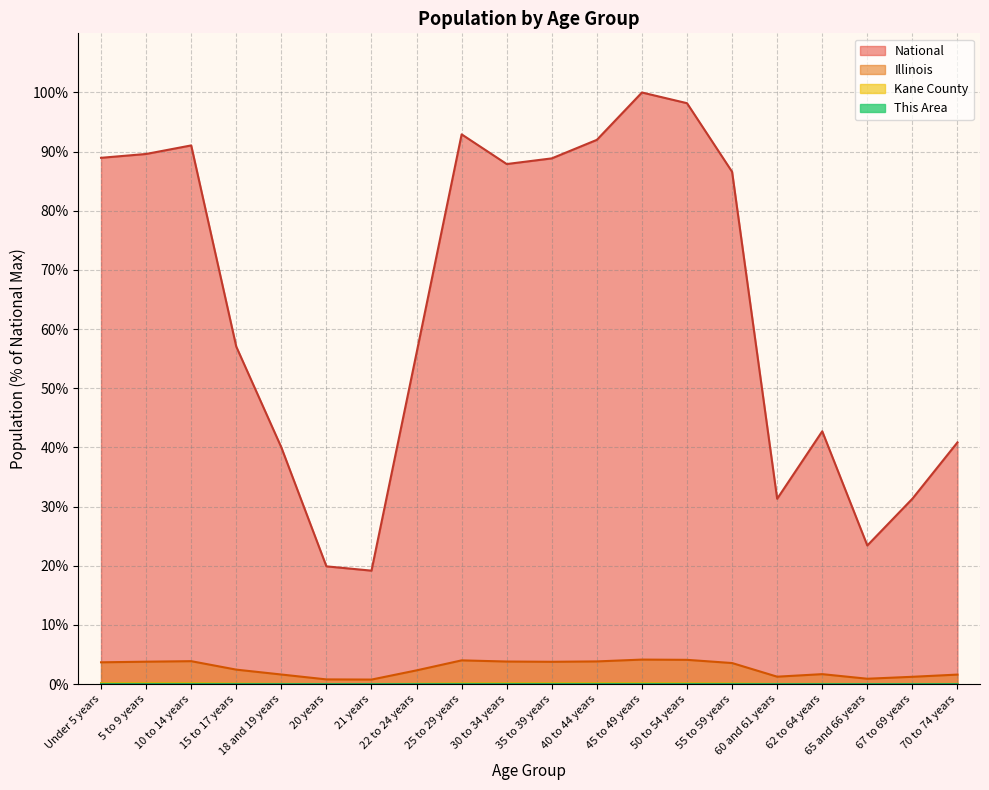

What is the total value across all series at 10 to 14 years?

95.1